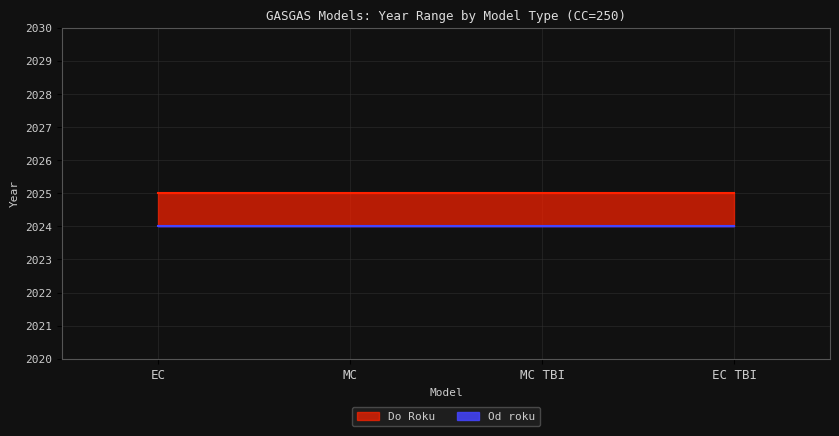

At which label is Do Roku closest to 2025?

EC